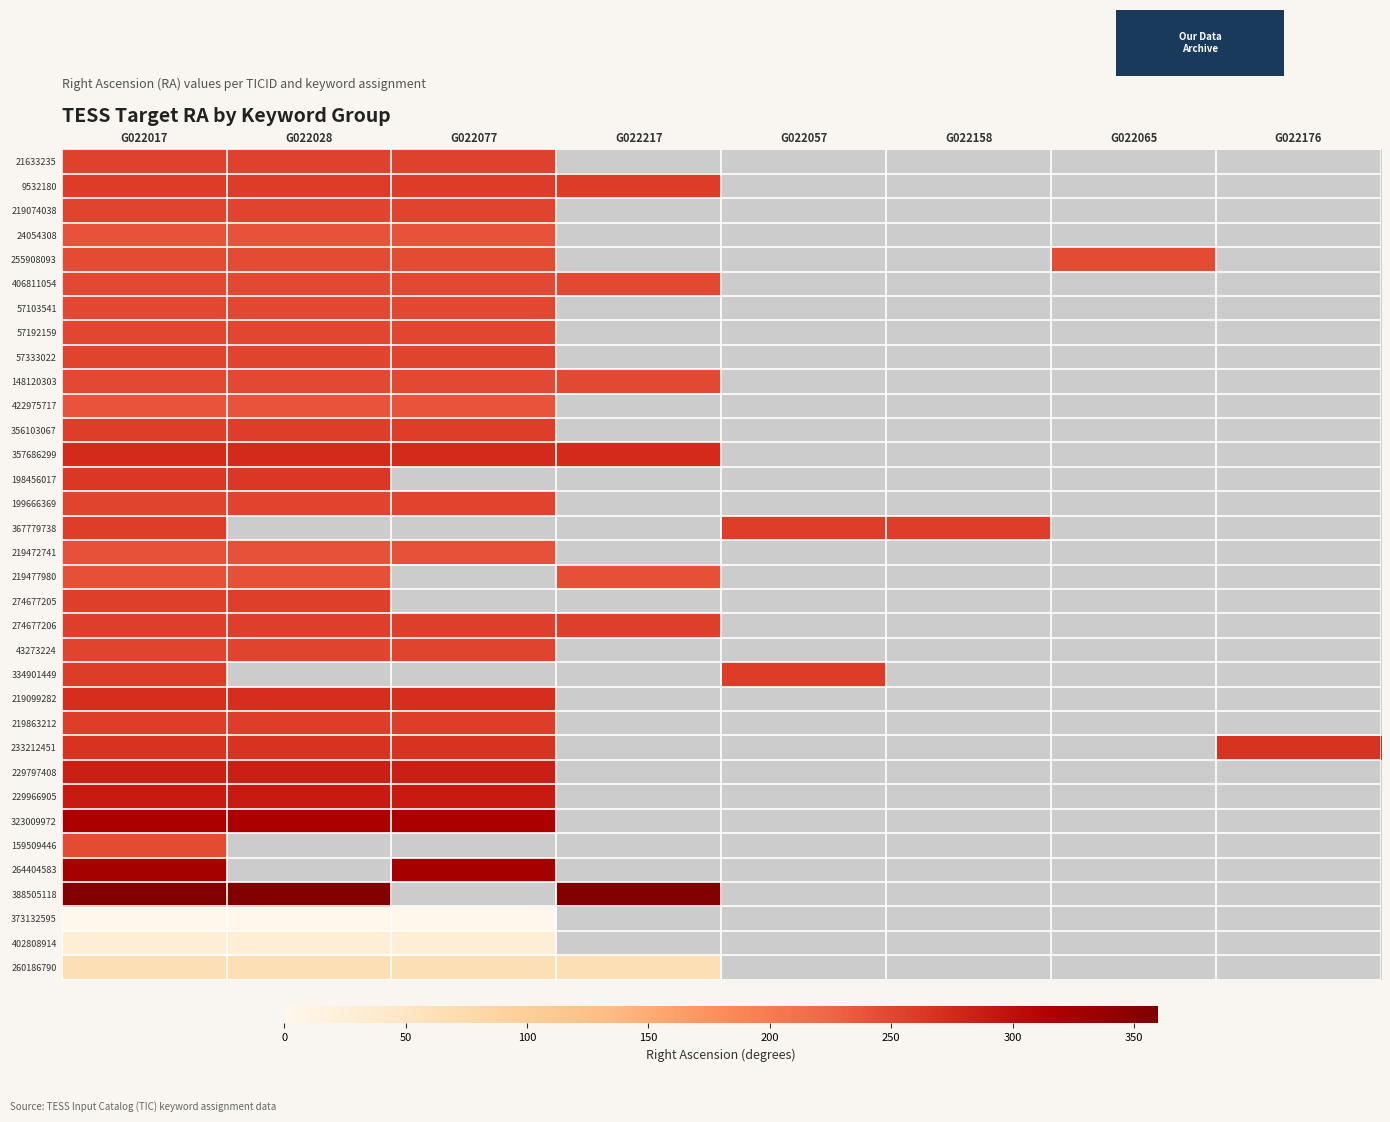

At which category does the chart reach its peak across all series?

G022017